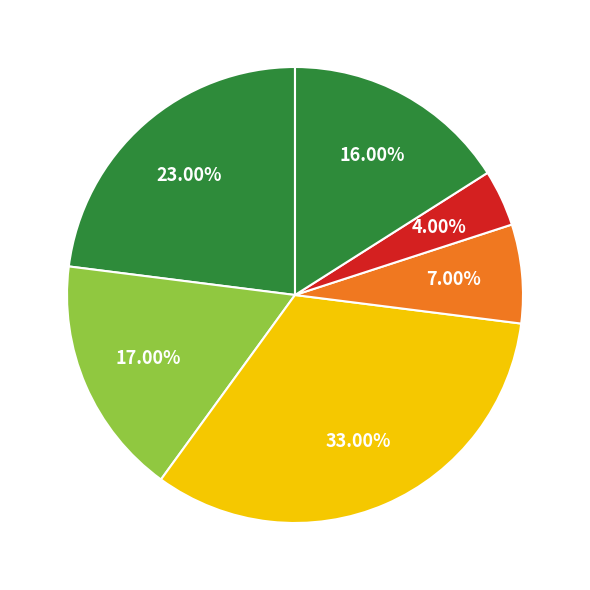

Which category has the smallest portion of the pie?

2022-08-21